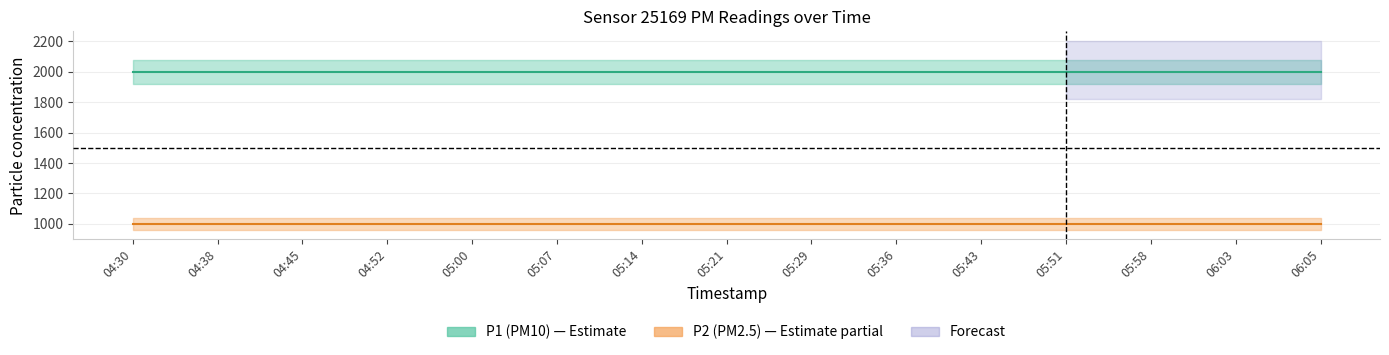

Reading left to right, list all the values displayed in this chart.

P1: 1999.9	1999.9	1999.9	1999.9	1999.9	1999.9	1999.9	1999.9	1999.9	1999.9	1999.9	1999.9	1999.9	1999.9	1999.9
P2: 999.9	999.9	999.9	999.9	999.9	999.9	999.9	999.9	999.9	999.9	999.9	999.9	999.9	999.9	999.9